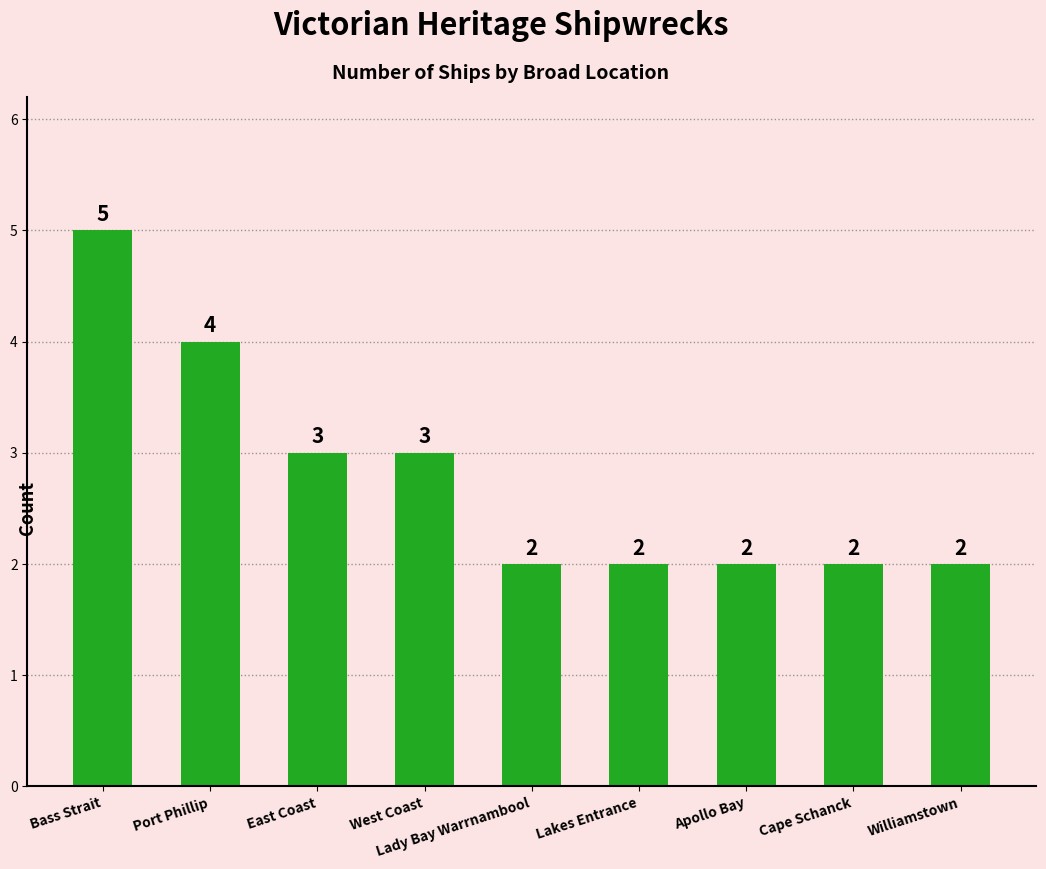

How many values are between 2 and 3?

7